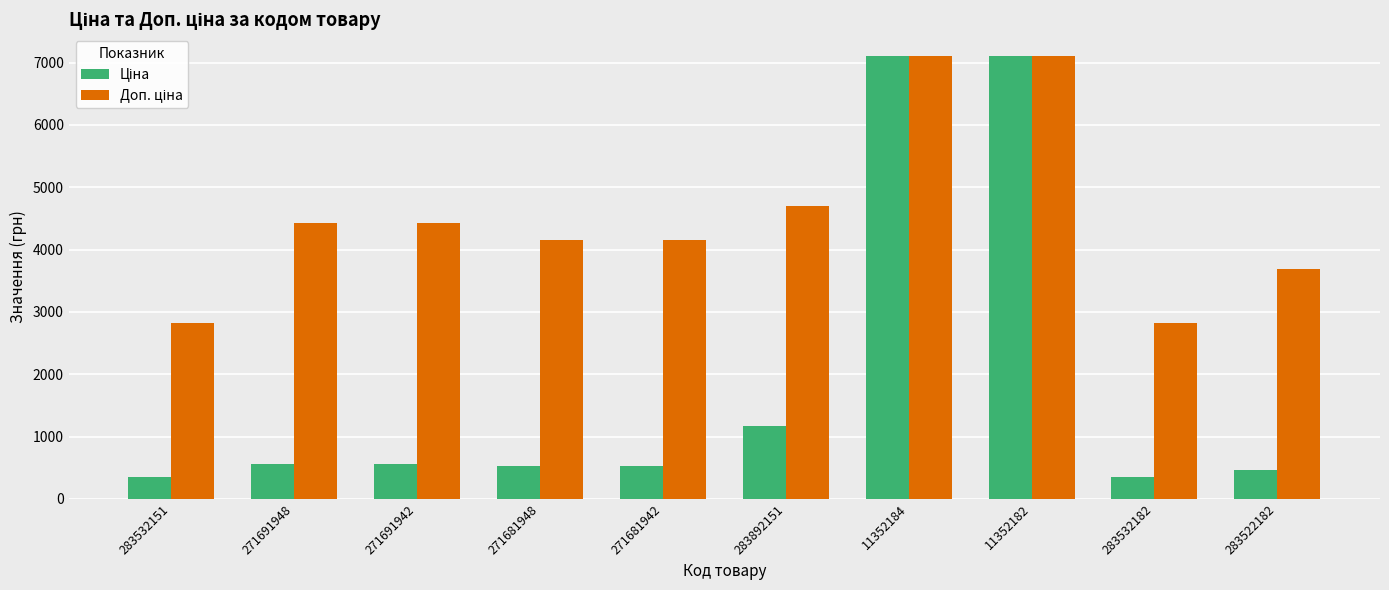

What is the maximum value shown in the chart?

7098.8